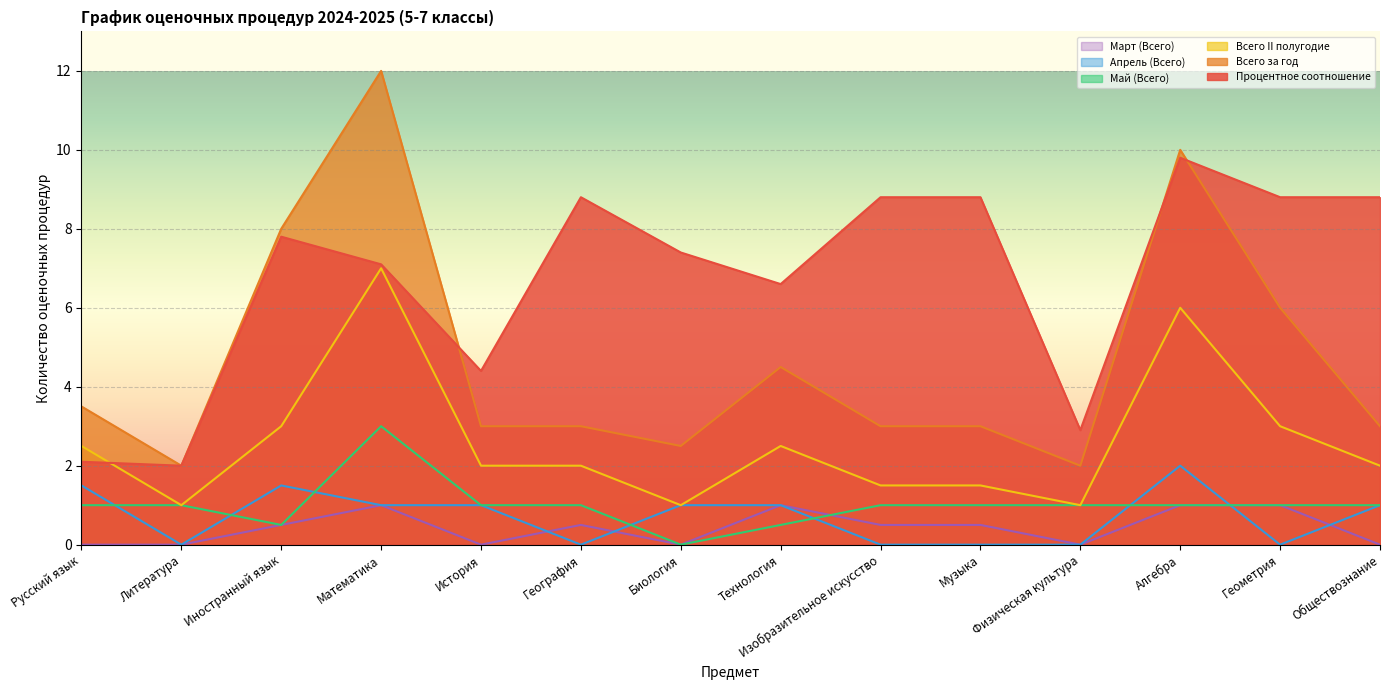

What are all the series names shown in the legend?

Март (Всего), Апрель (Всего), Май (Всего), Всего II полугодие, Всего за год, Процентное соотношение